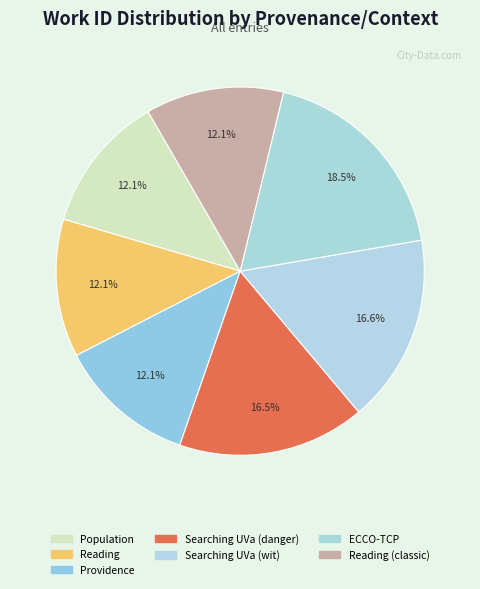

Which slice is the largest?

ECCO-TCP